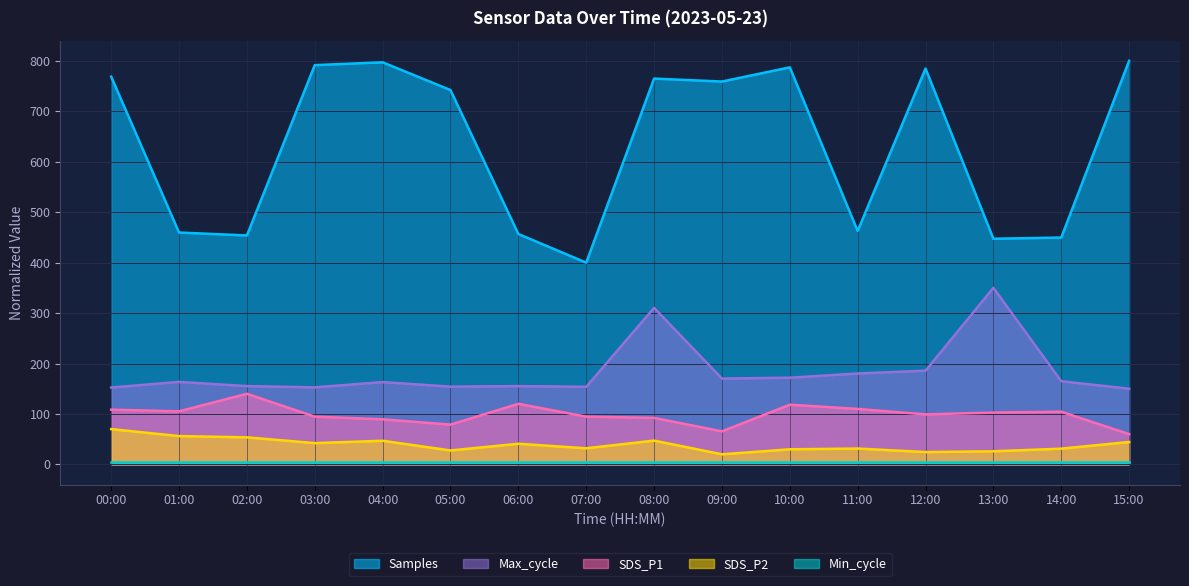

True or false: Samples and SDS_P1 cross at least once.

False